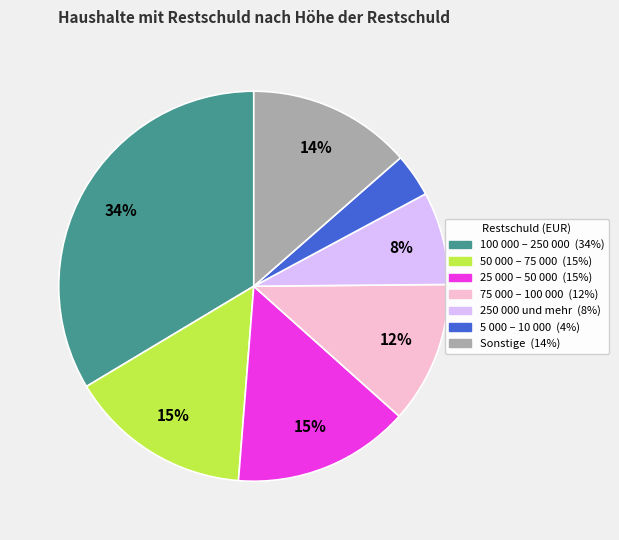

How many slices are in this pie chart?

7